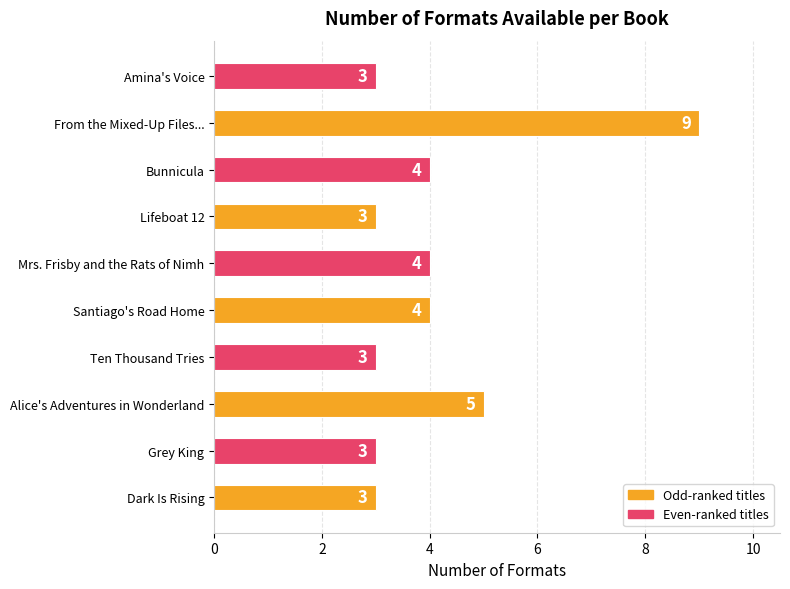

What is the difference between the maximum and minimum values?

6